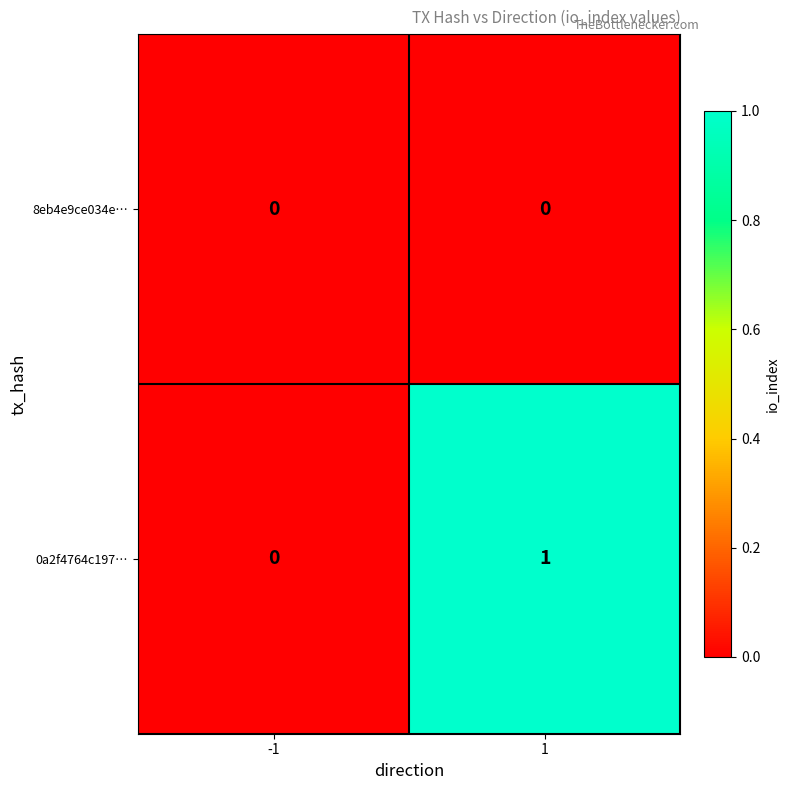

List the series in order of their peak value, highest first.

0a2f4764c197…, 8eb4e9ce034e…